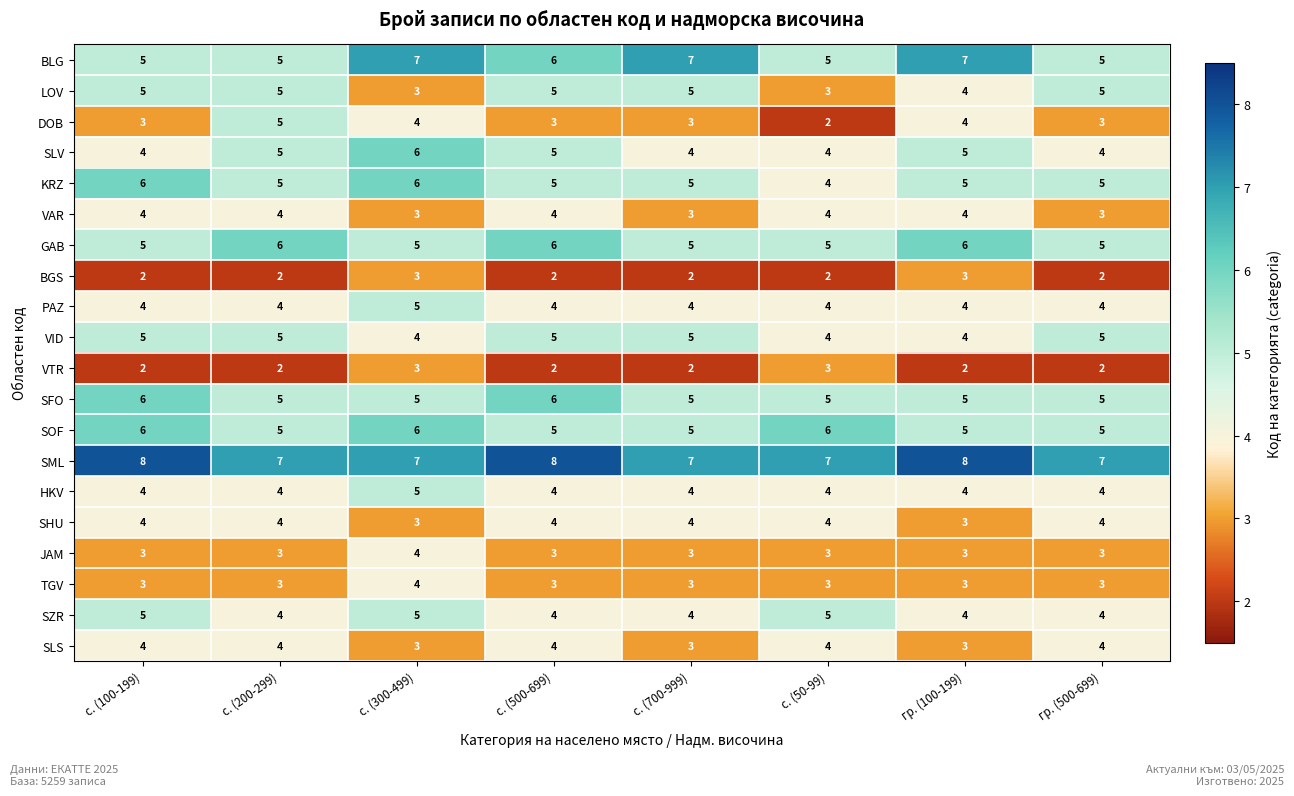

Which series has the widest spread of values?

DOB